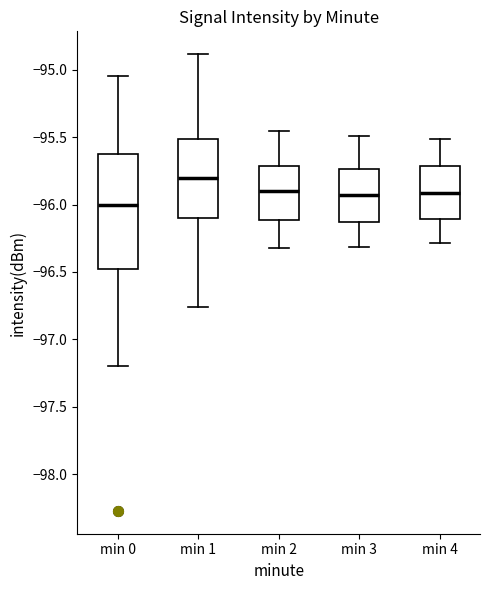

Reading left to right, read every box against the y-axis: the position of its median line, the range the box covers, and the ends of its whiskers. The values are not printed on the chart, so give them approximately, as read against the axis.

min 0: median -96.00, box -96.50 to -95.65, whiskers -97.20 to -95.05
min 1: median -95.80, box -96.10 to -95.50, whiskers -96.75 to -94.90
min 2: median -95.90, box -96.10 to -95.70, whiskers -96.30 to -95.45
min 3: median -95.95, box -96.15 to -95.75, whiskers -96.30 to -95.50
min 4: median -95.90, box -96.10 to -95.70, whiskers -96.30 to -95.50